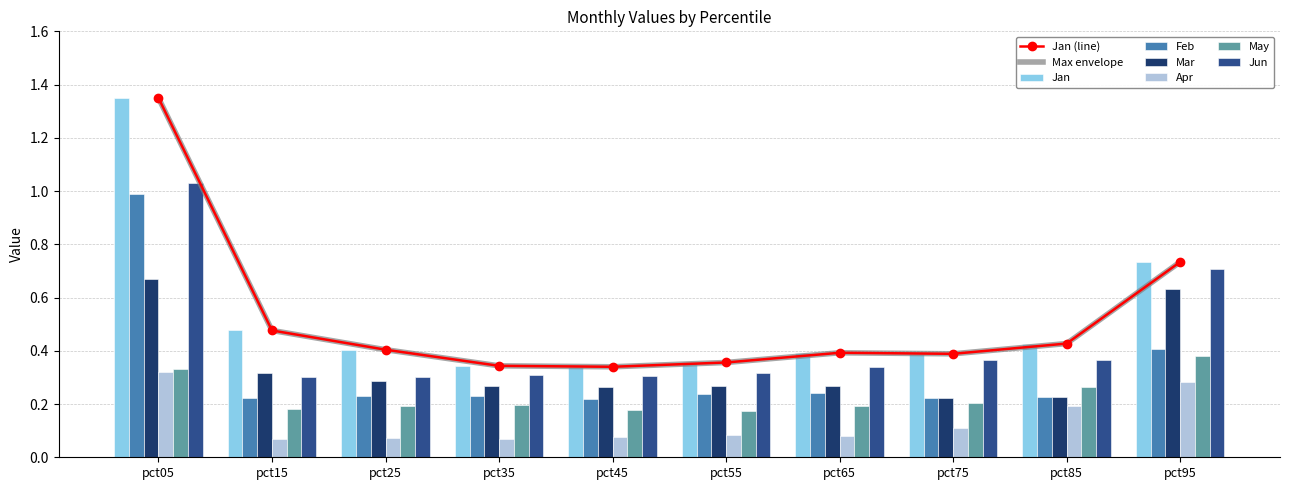

What is the value of the Feb bar at the 5th from the left?

0.2